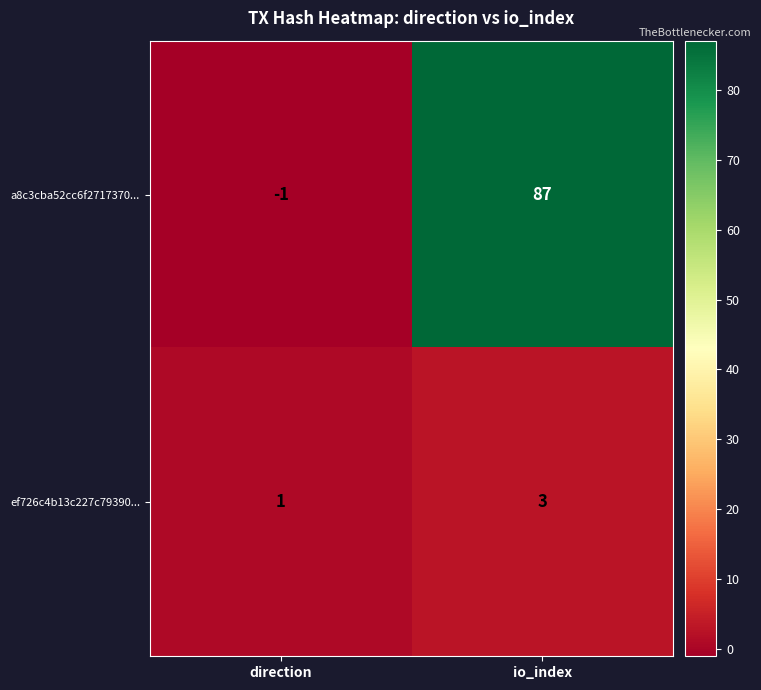

What is the approximate value of ef726c4b13c227c79390... at io_index?

3